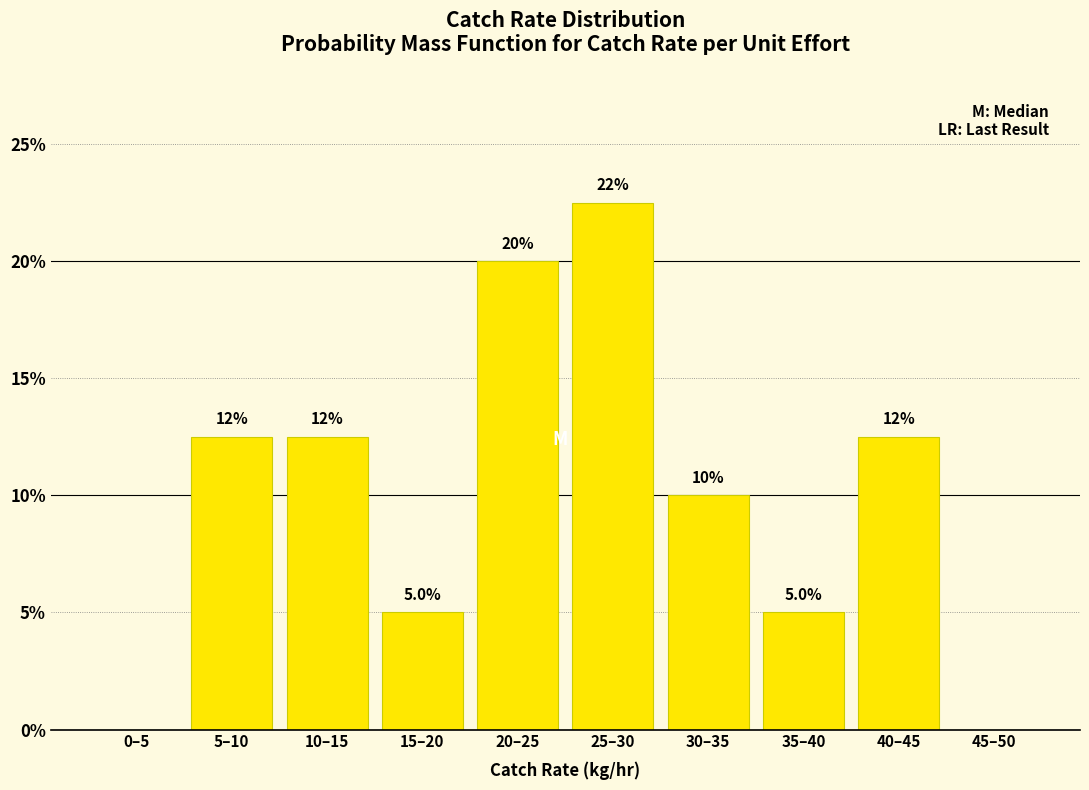

Reading left to right, what are all the values shown in this chart?

0–5=0.0	5–10=12.5	10–15=12.5	15–20=5.0	20–25=20.0	25–30=22.5	30–35=10.0	35–40=5.0	40–45=12.5	45–50=0.0